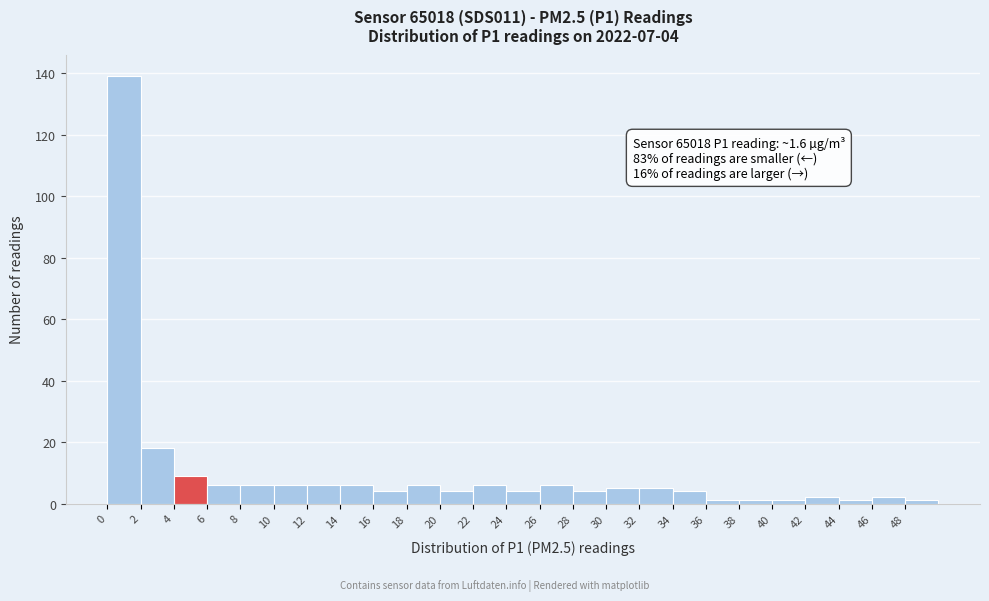

Over which range of the x-axis is the bar tallest?

0 to 2